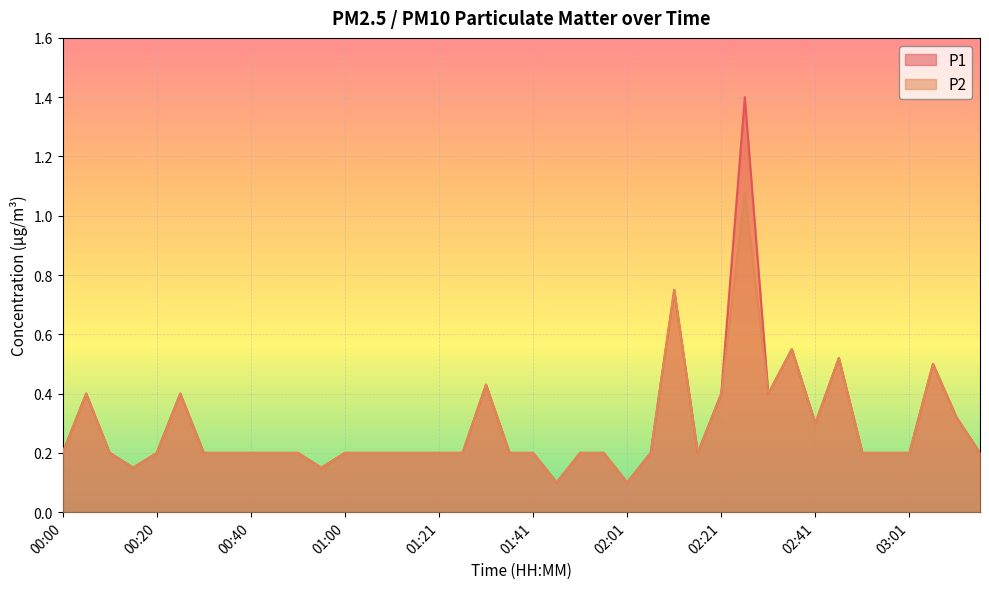

Is it true that P1 equals 1.4 at 02:26?

True